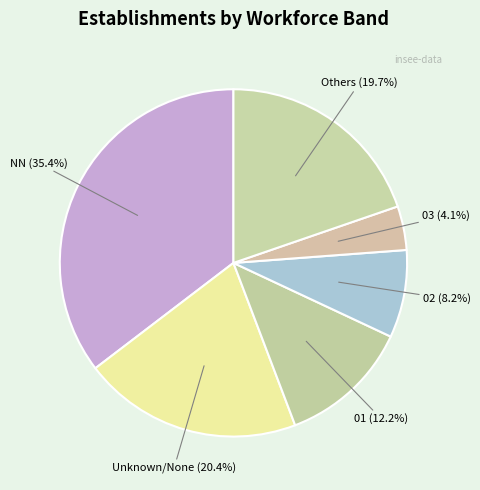

How many segments does this pie chart have?

6